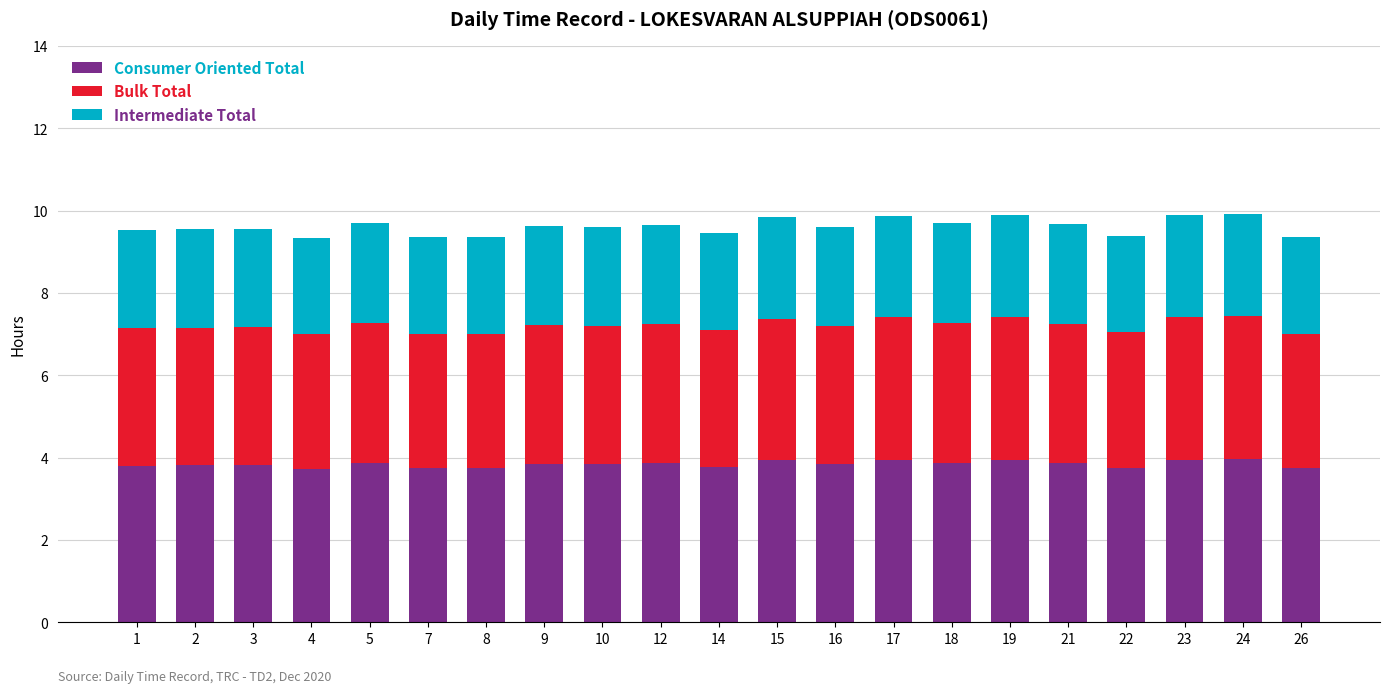

The value of Consumer Oriented Total at 14 is 3.8. True or false?

True